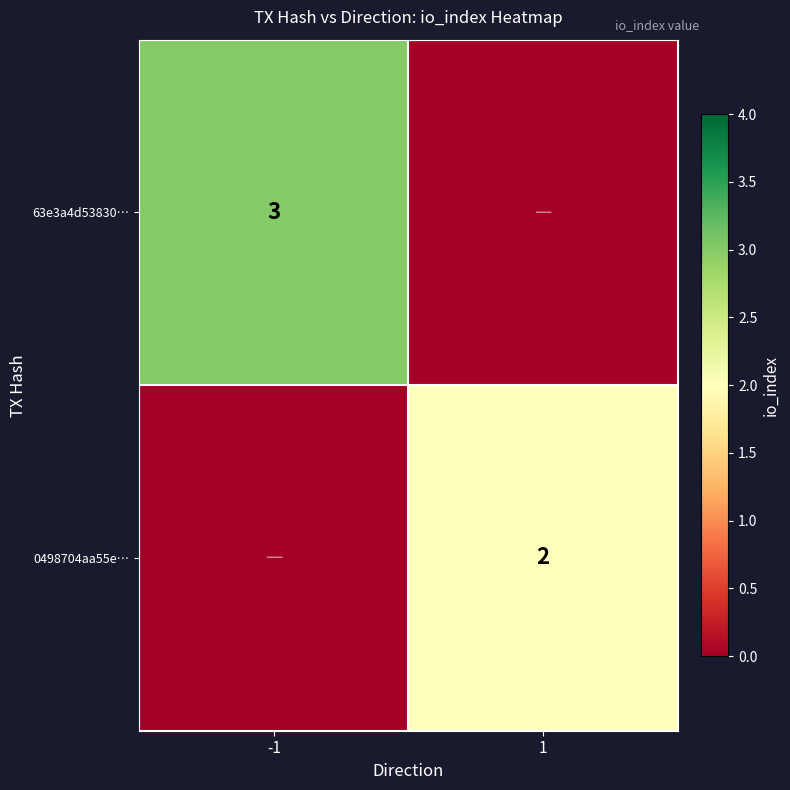

Is the value of 0498704aa55e… at 1 greater than the value of 63e3a4d53830… at -1?

No